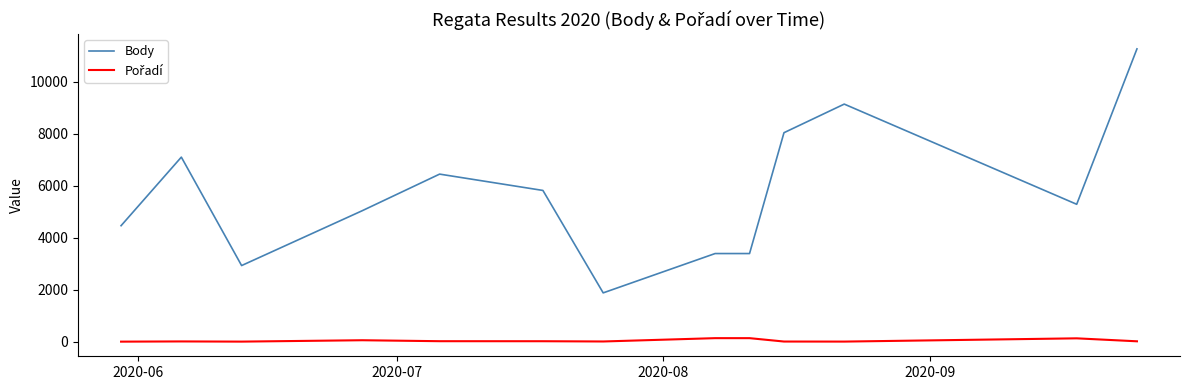

Which series has the largest total across all categories?

Body